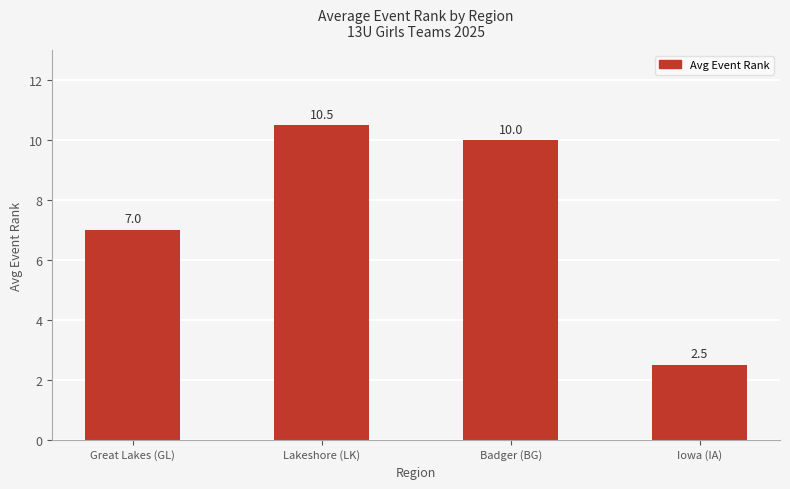

Count the number of categories in the chart.

4